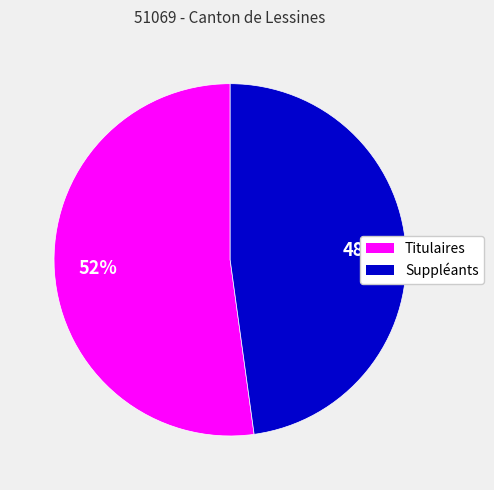

Which has a higher value, Titulaires or Suppléants?

Titulaires